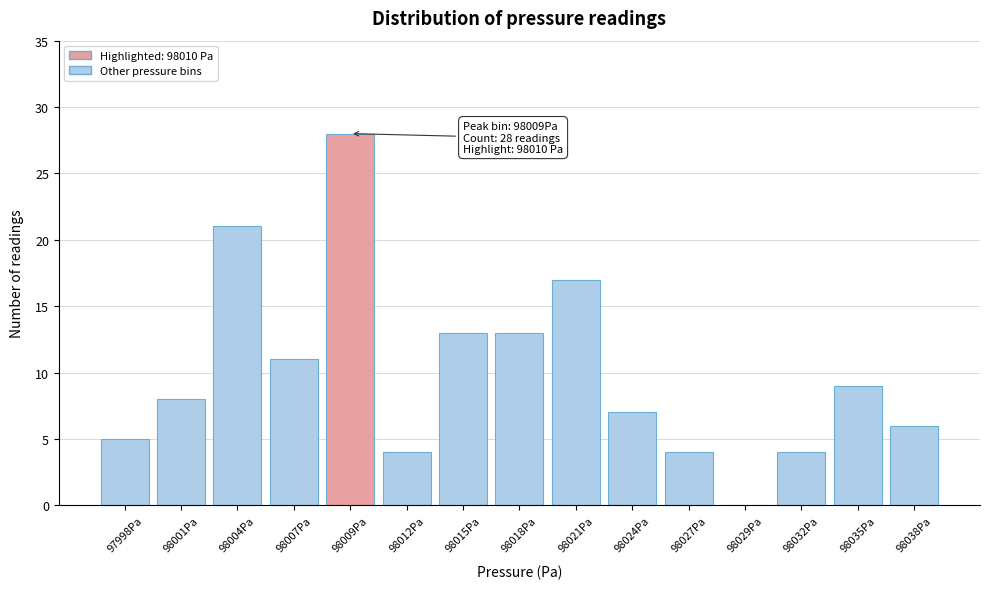

Reading left to right, transcribe all the data shown in this chart.

97998Pa=5	98001Pa=8	98004Pa=21	98007Pa=11	98009Pa=28	98012Pa=4	98015Pa=13	98018Pa=13	98021Pa=17	98024Pa=7	98027Pa=4	98029Pa=0	98032Pa=4	98035Pa=9	98038Pa=6